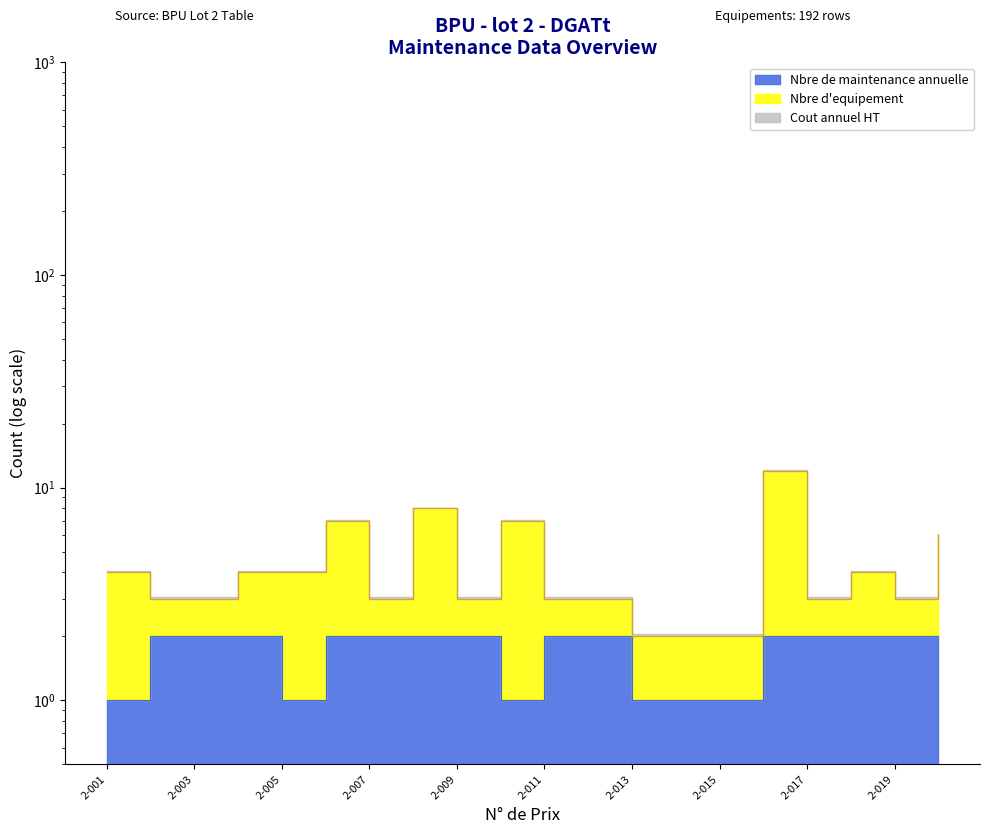

At which category is the sum across all series the highest?

2-016